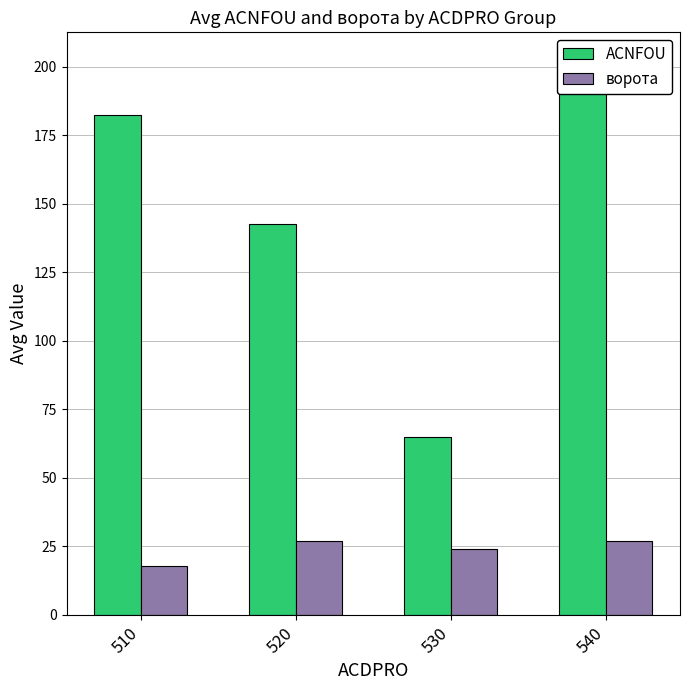

Which series has the widest spread of values?

ACNFOU